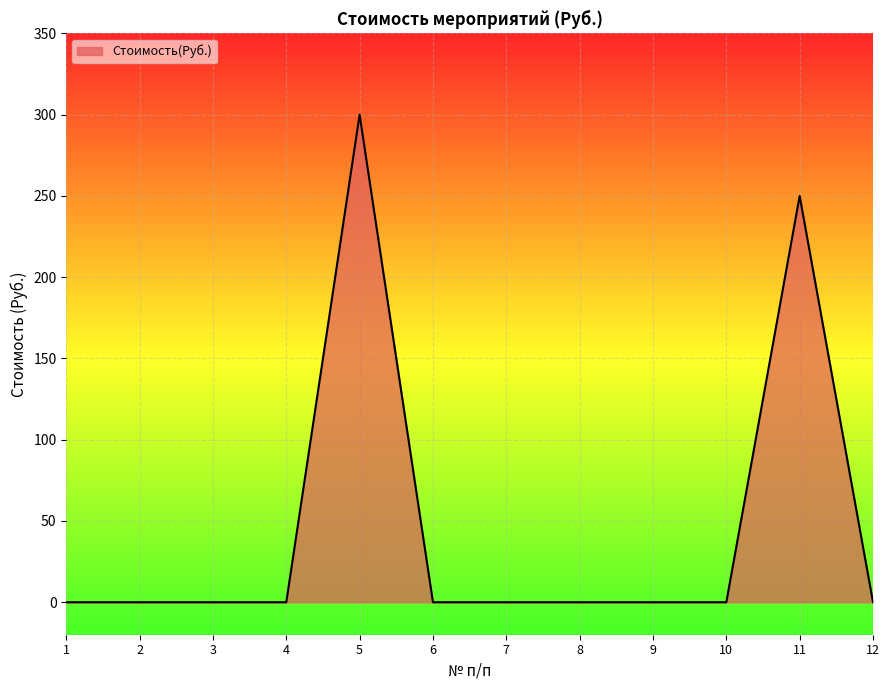

What is the change in value from 1 to 5?

+300